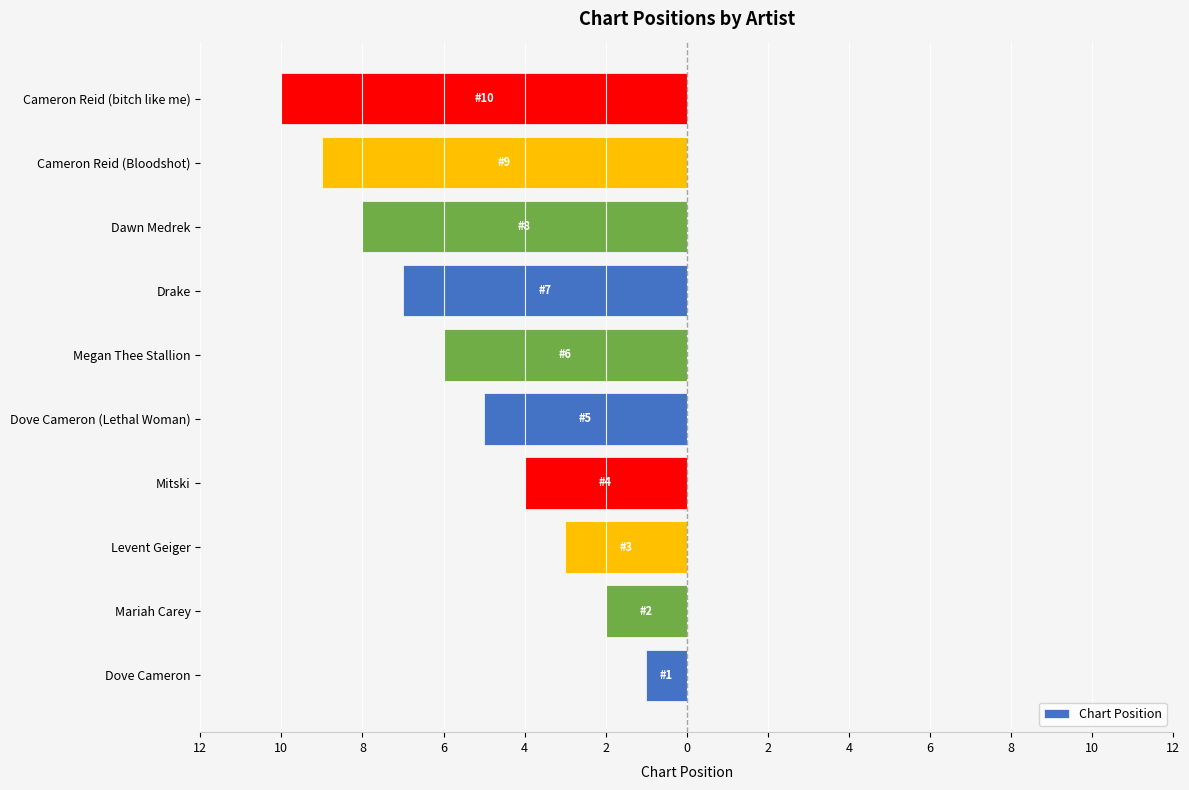

Where is the data nearest to the value -5?

Dove Cameron (Lethal Woman)